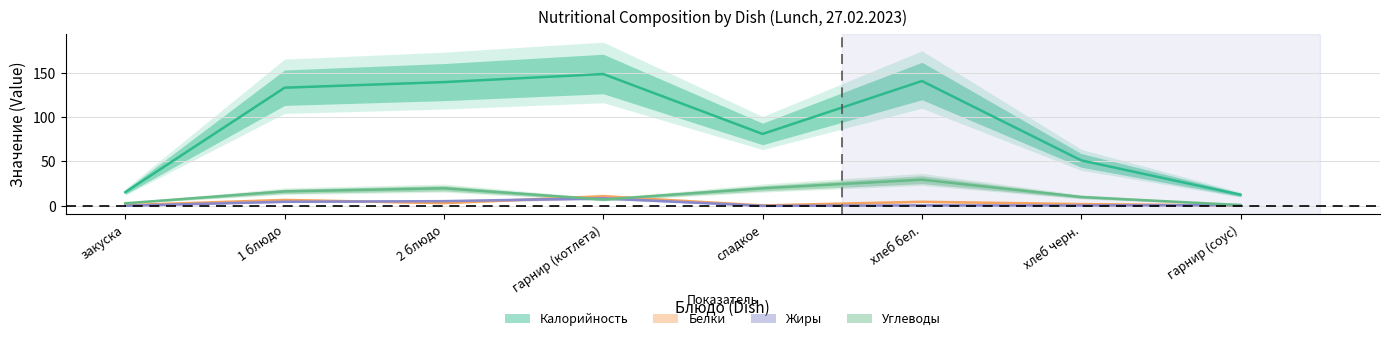

Which has a higher value, 2 блюдо or хлеб бел.?

хлеб бел.